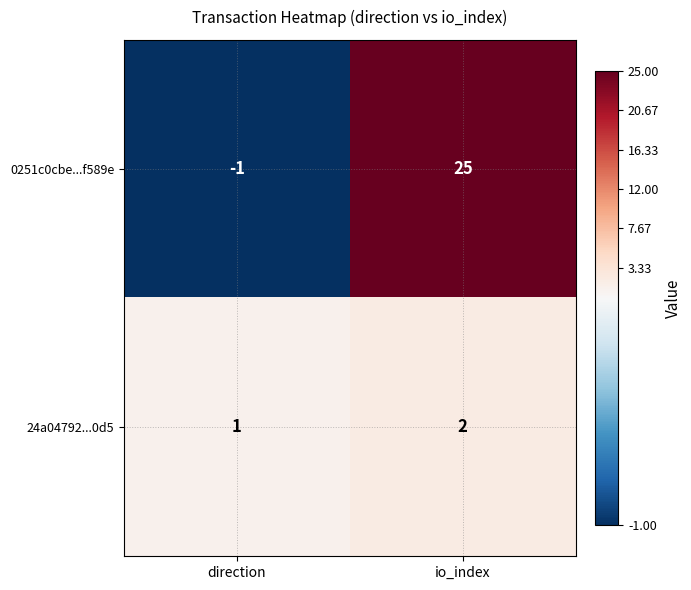

Is it true that 0251c0cbe...f589e equals 25 at io_index?

True